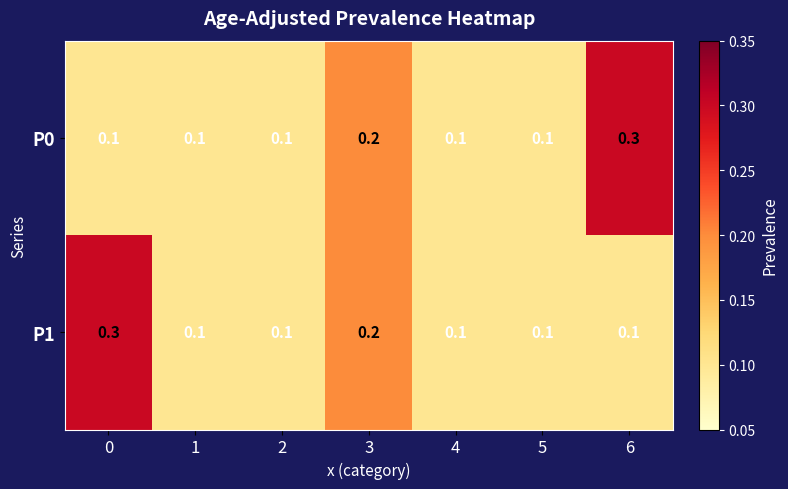

What is the spread (max minus min) of values at 0?

0.2